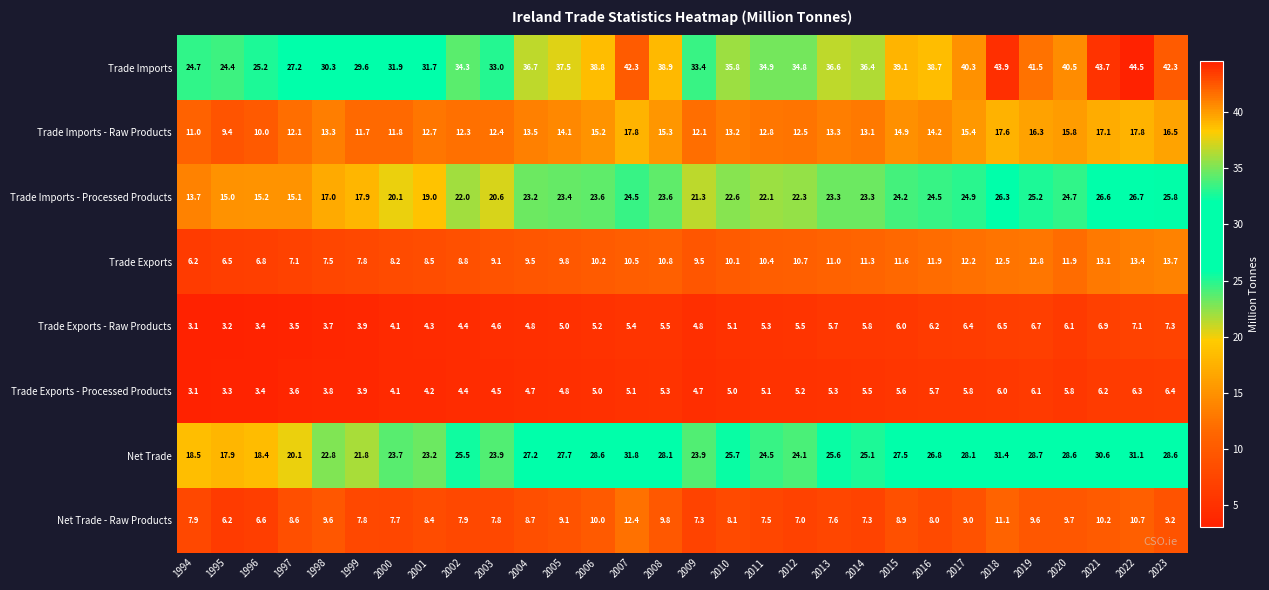

At how many categories does at least one series exceed 9?

30